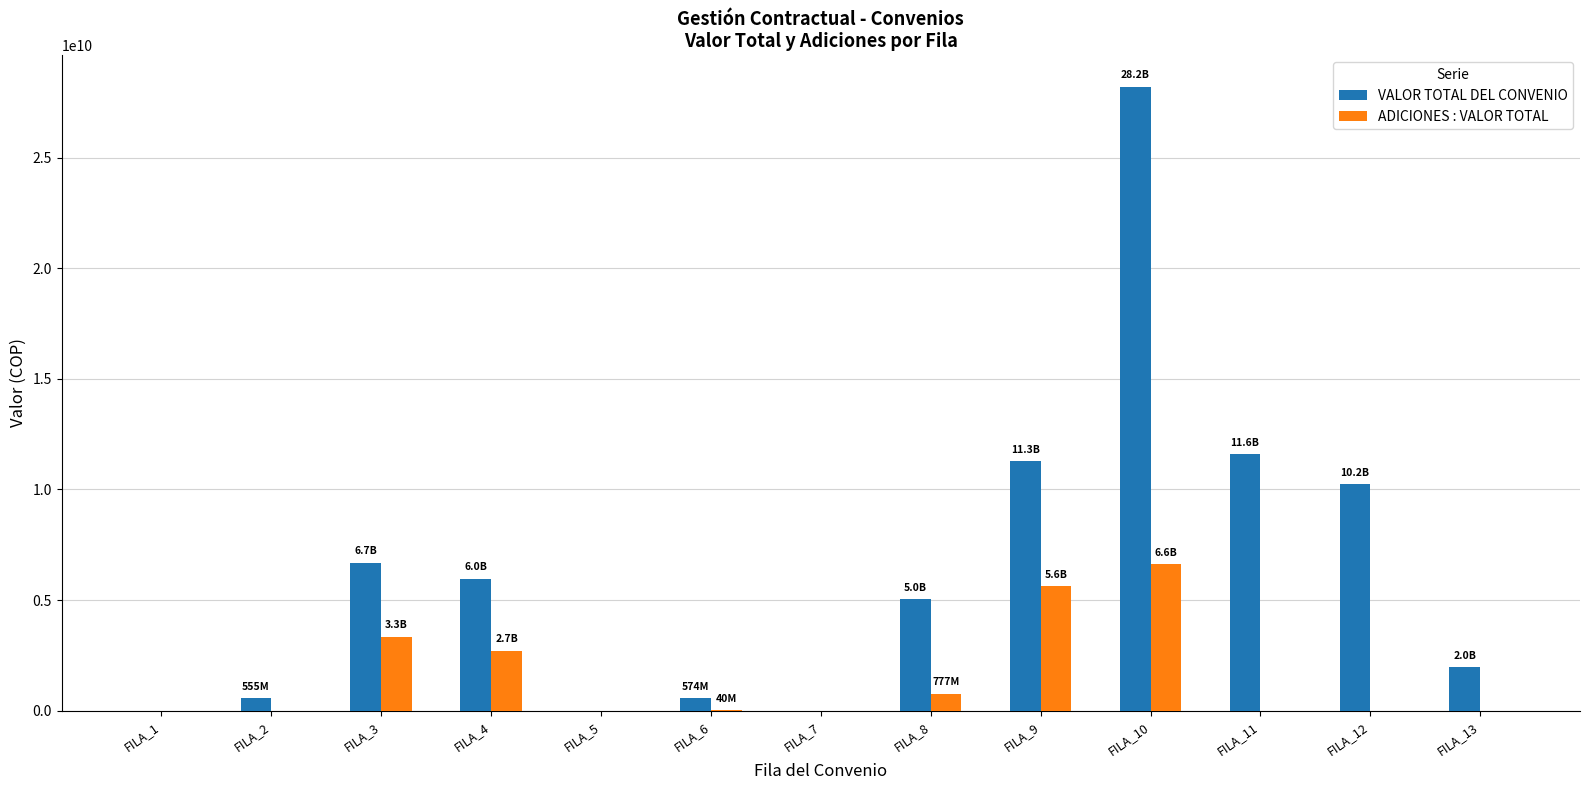

The VALOR TOTAL DEL CONVENIO series shows 2184854565.9 at FILA_12. True or false?

False